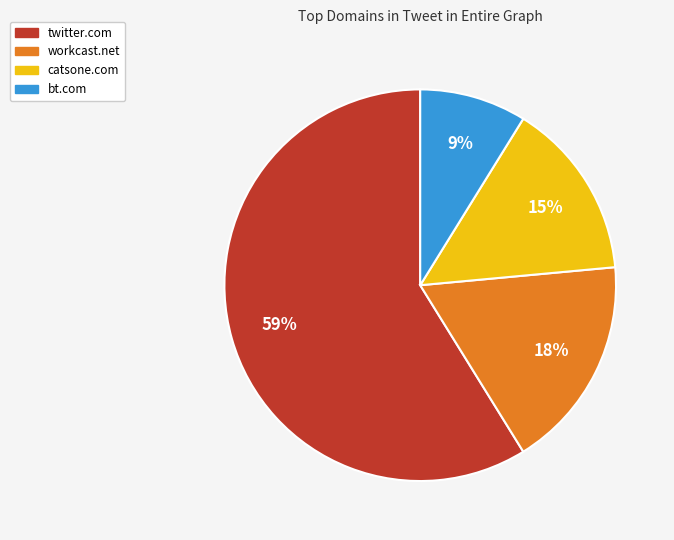

To the nearest percent, what portion does bt.com represent?

9%